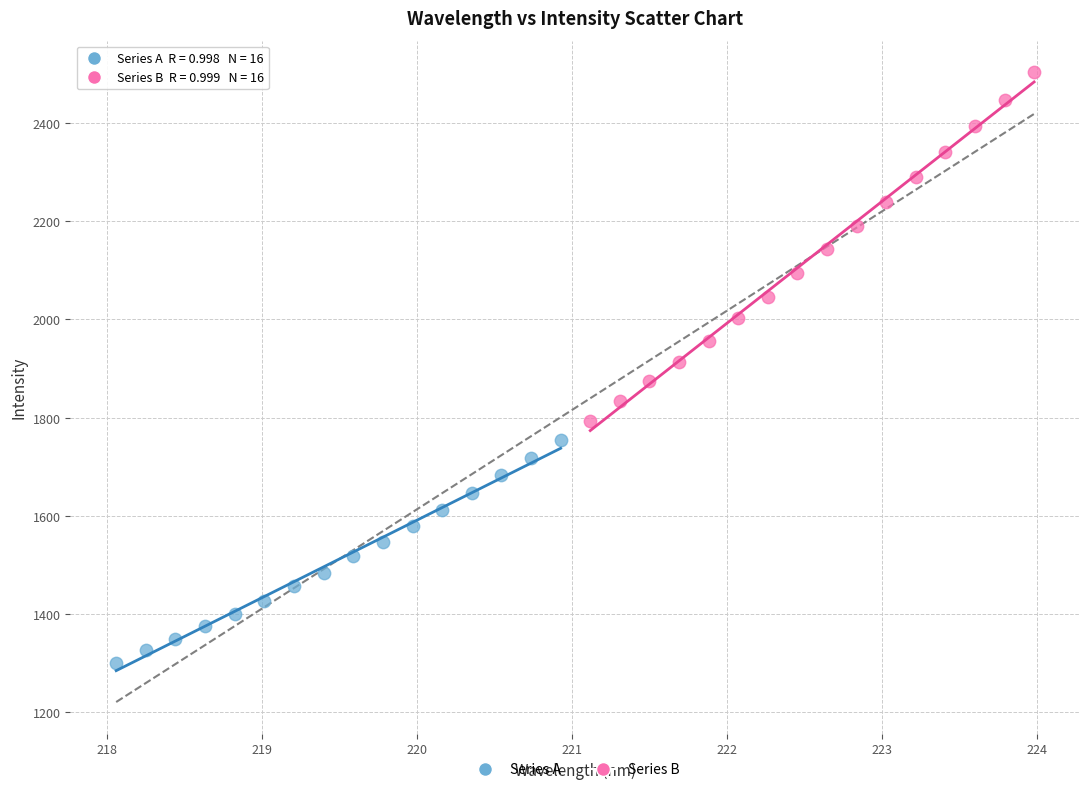

Which series has the widest spread of Y values?

Series B